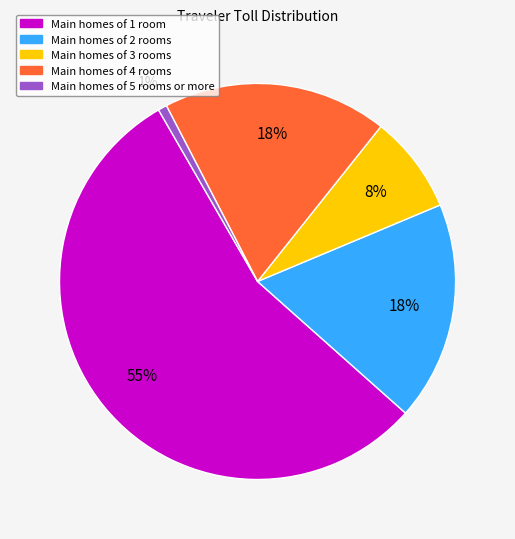

Is there any slice that represents more than half of the pie?

Yes